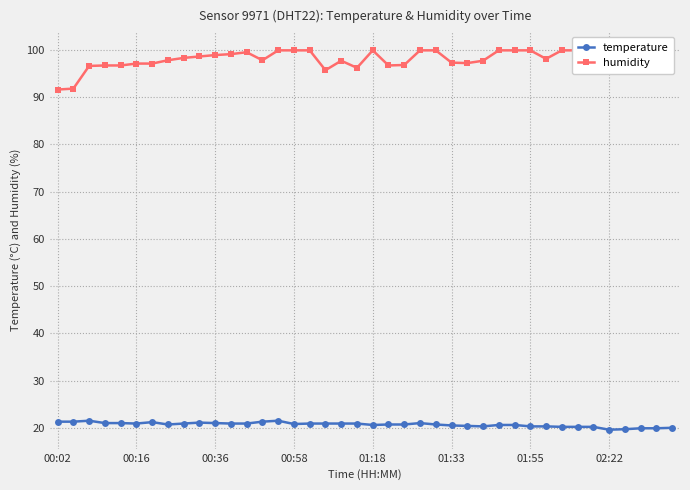

The temperature series shows 32.3 at 02:22. True or false?

False